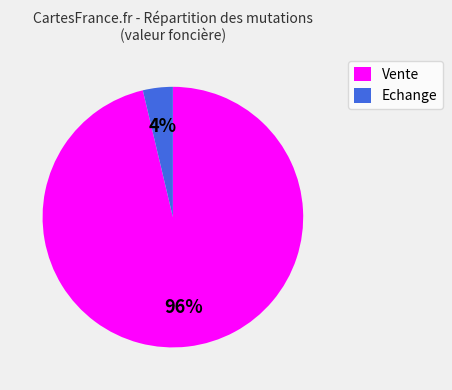

Which has a higher value, Echange or Vente?

Vente